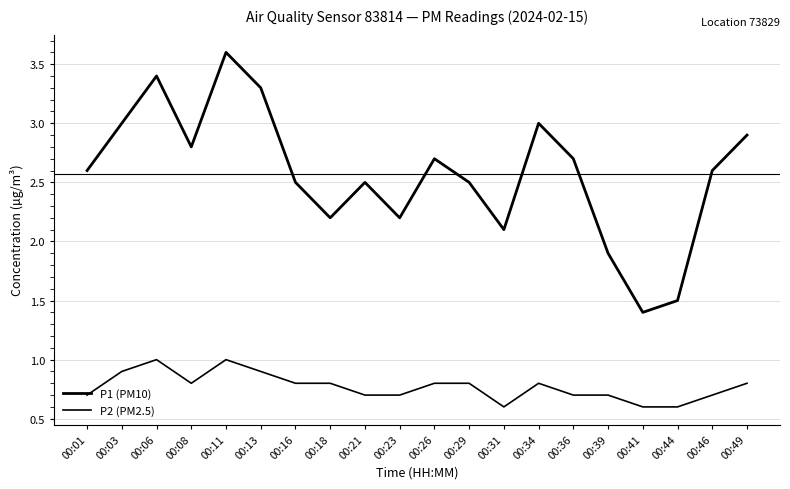

True or false: P2 (PM2.5) has a value of 0.7 at 00:01.

True